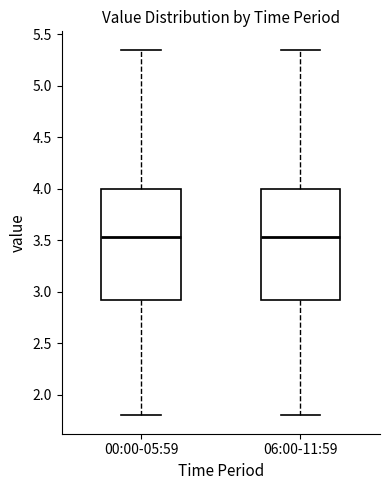

Where is the lower edge of the box for 06:00-11:59 on the y-axis? The values are not printed on the chart, so give them approximately, as read against the axis.

2.95